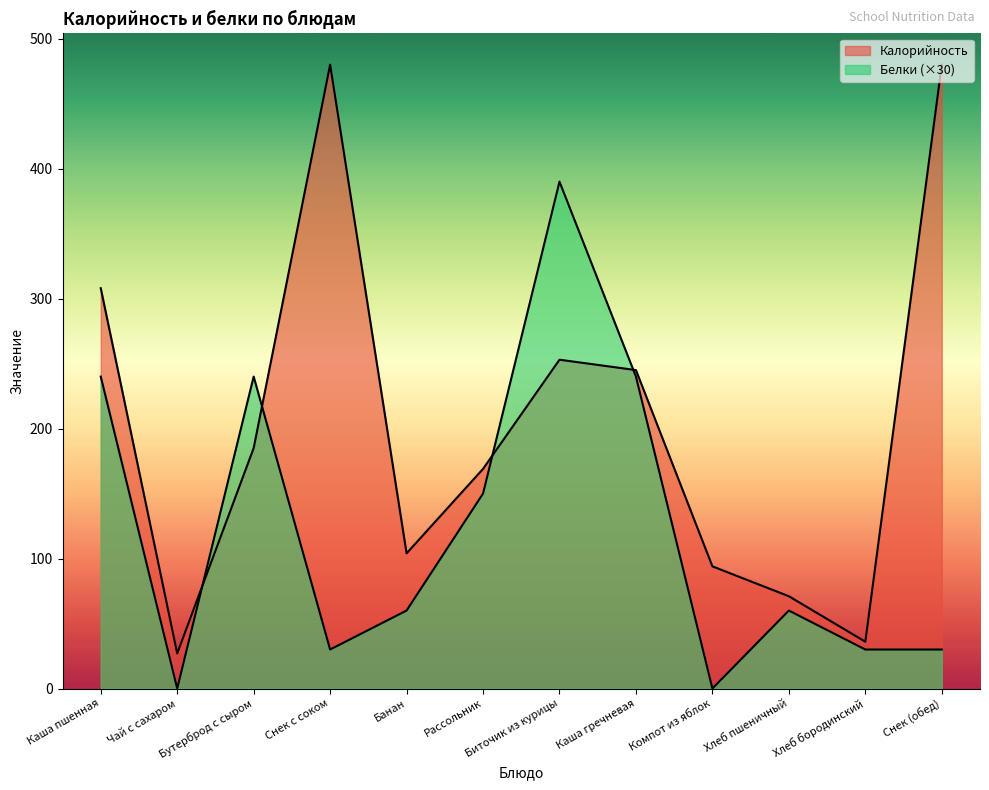

At which category does the chart reach its peak across all series?

Снек с соком